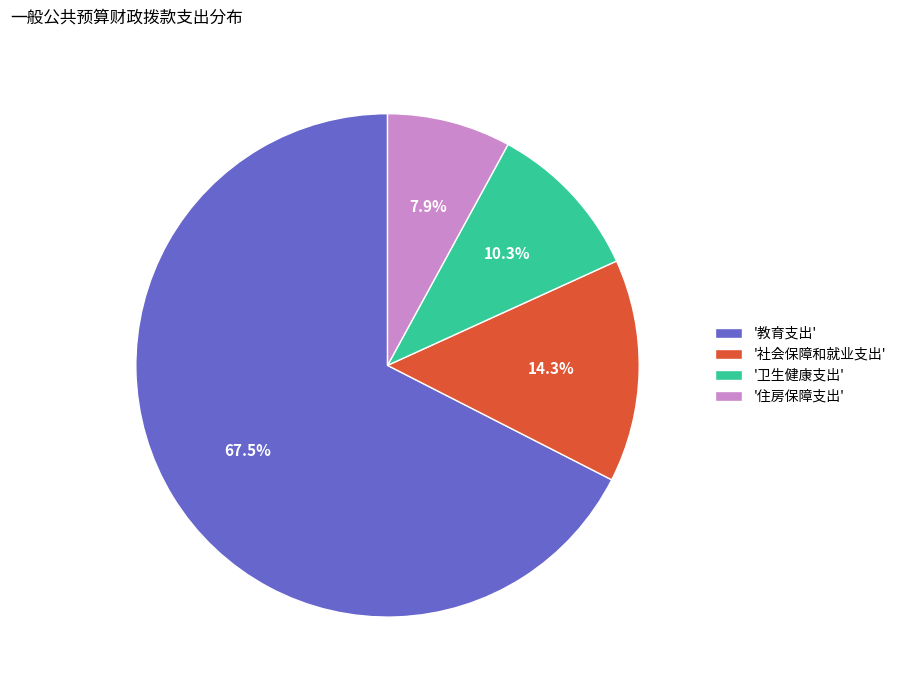

Rank the categories by value from highest to lowest.

'教育支出', '社会保障和就业支出', '卫生健康支出', '住房保障支出'